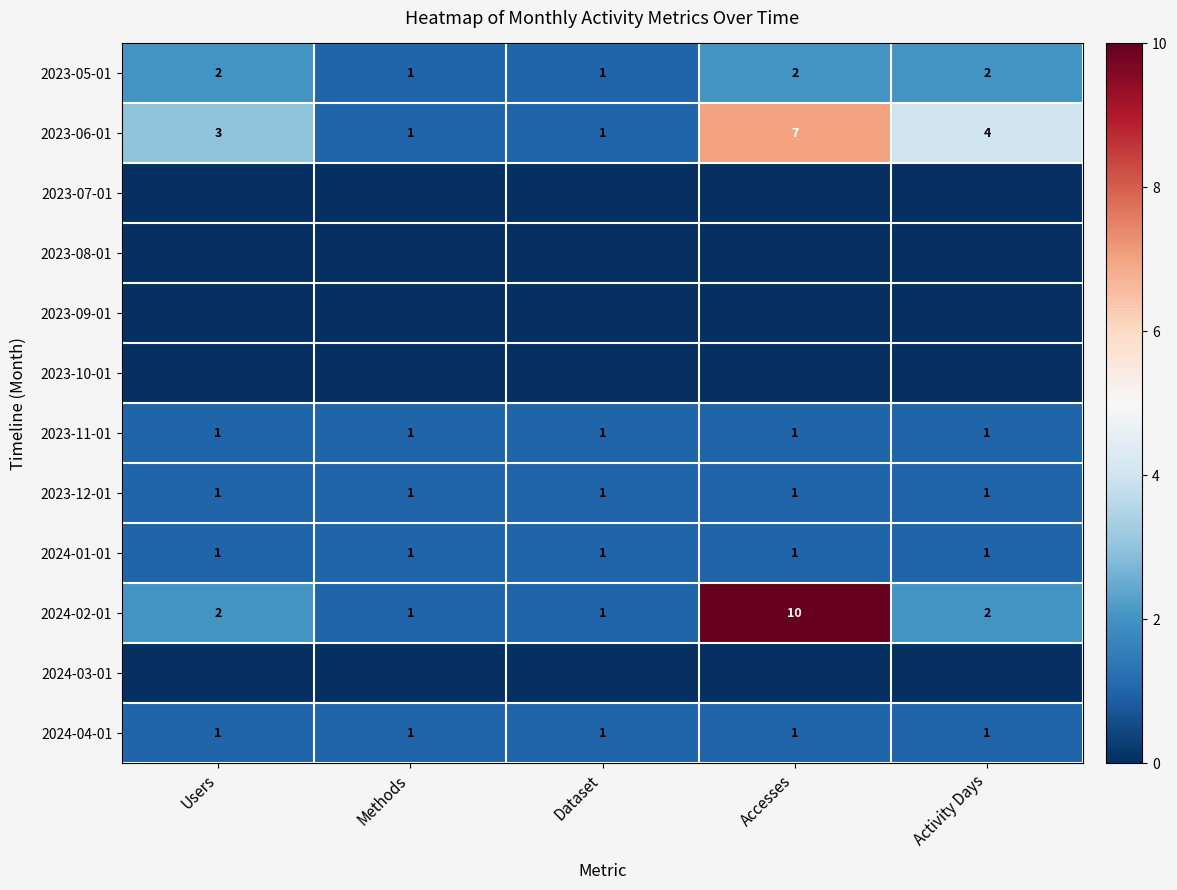

At which category does the chart reach its minimum across all series?

Users